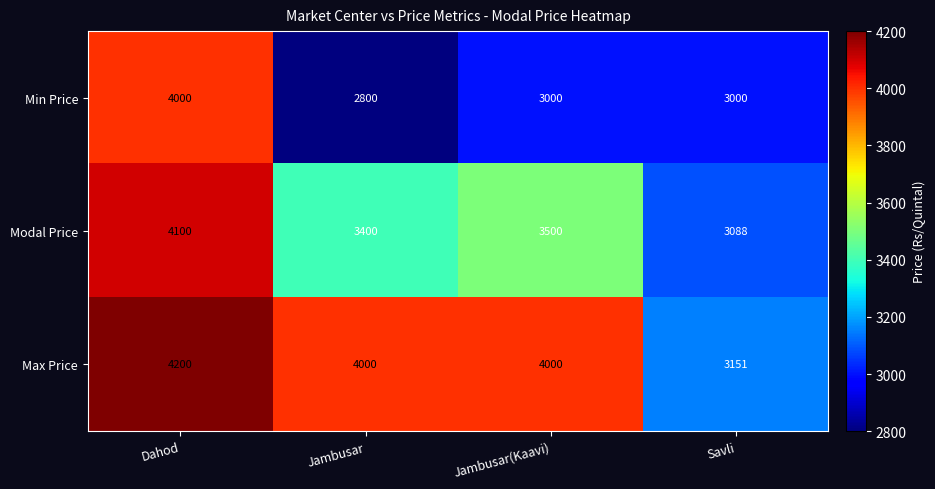

The Max Price series shows 6901 at Jambusar. True or false?

False